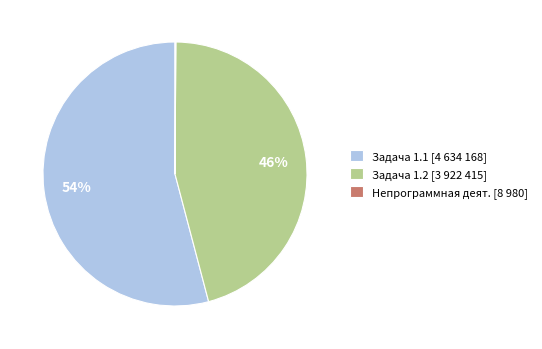

The Задача 1.2 [3 922 415] slice represents 33% of the pie. True or false?

False